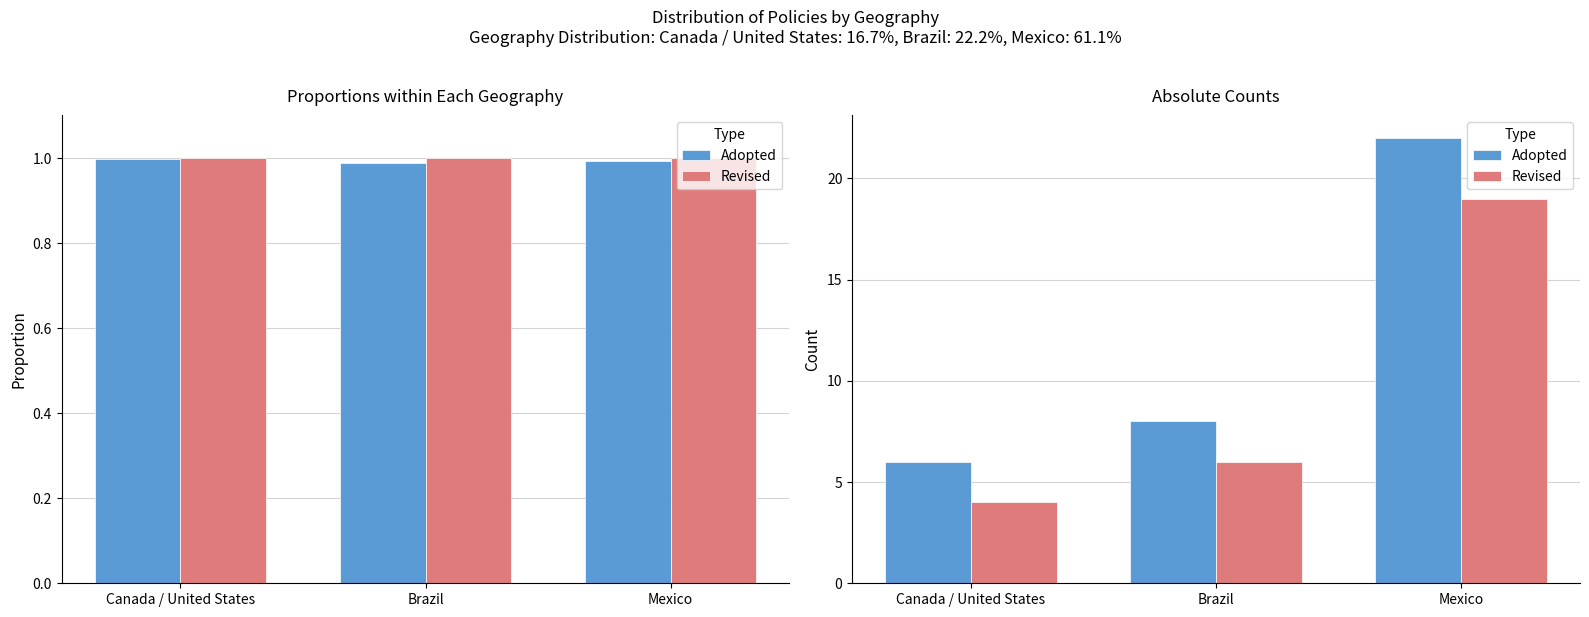

At how many categories does at least one series exceed 16?

1